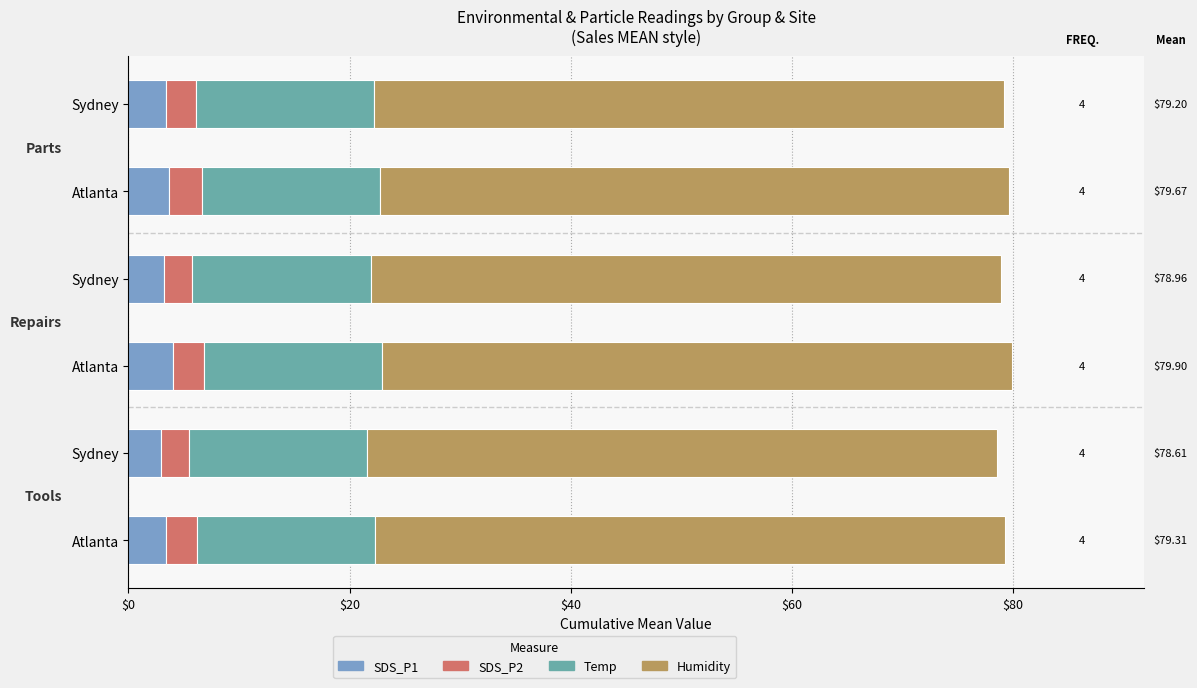

What are all the series names shown in the legend?

SDS_P1, SDS_P2, Temp, Humidity